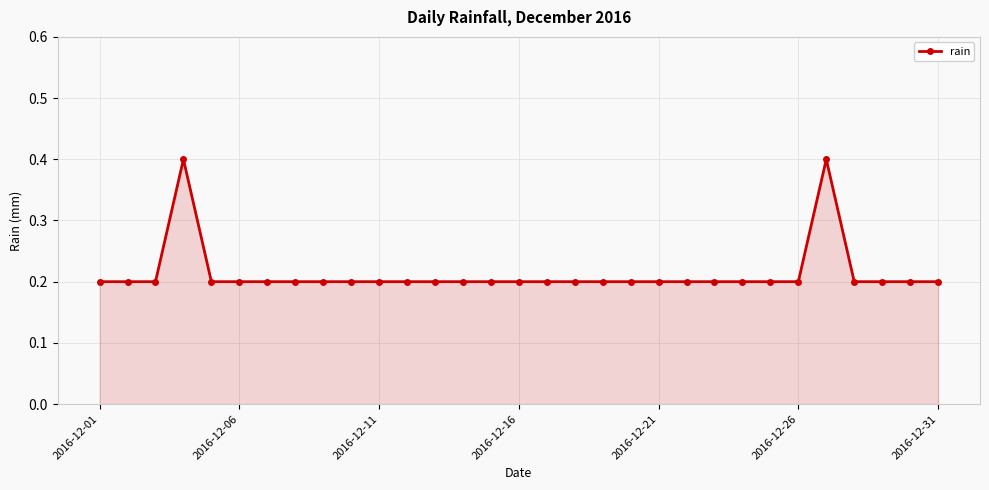

What is the value of the 29th point from the left?

0.2